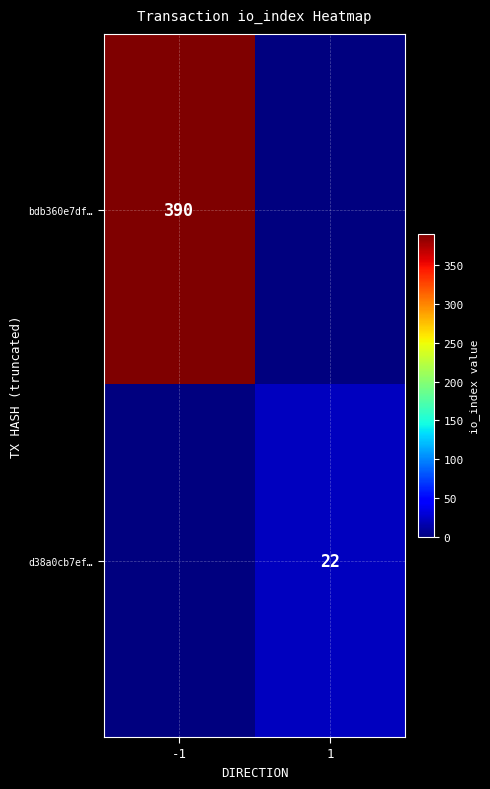

Is it true that d38a0cb7ef… equals 12 at 1?

False